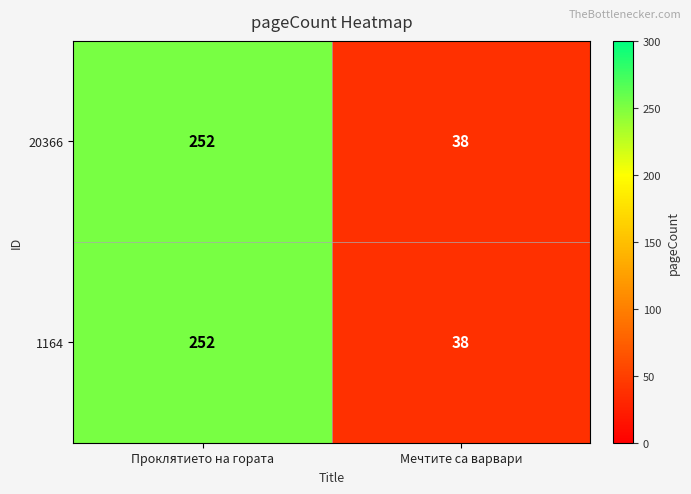

How many series are shown in this chart?

2